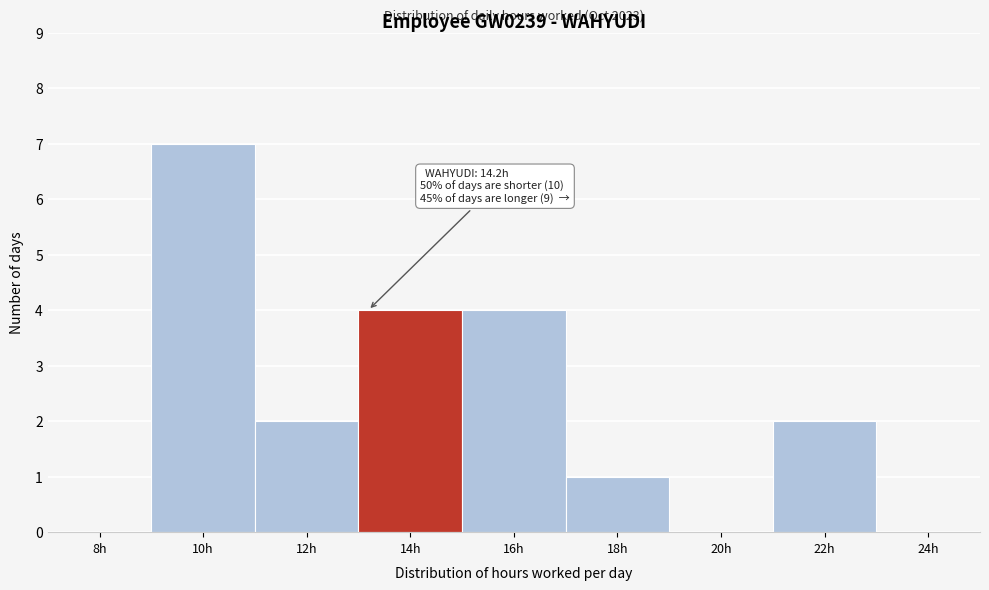

Reading left to right, extract all data points from this chart.

8h=0	10h=7	12h=2	14h=4	16h=4	18h=1	20h=0	22h=2	24h=0